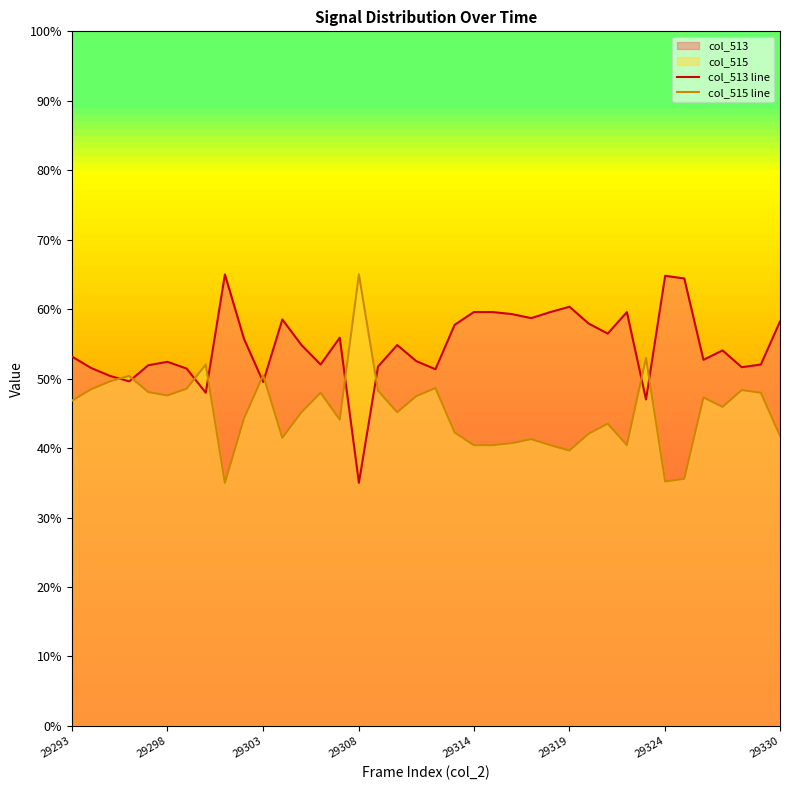

The value of col_515 line at 29 is 20.1. True or false?

False